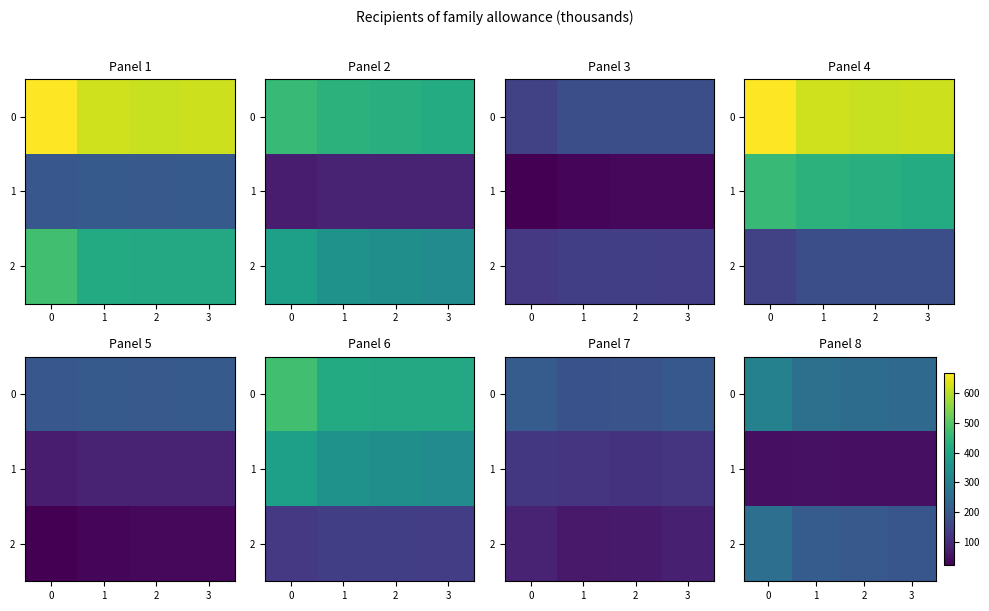

True or false: 0 has a value of 369.0 at 3.

False